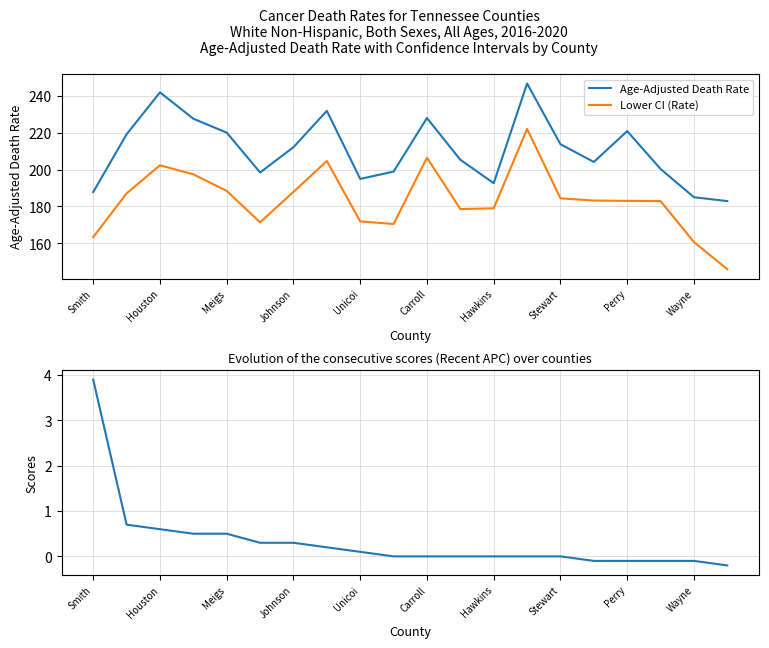

How many data points does each series have?

20